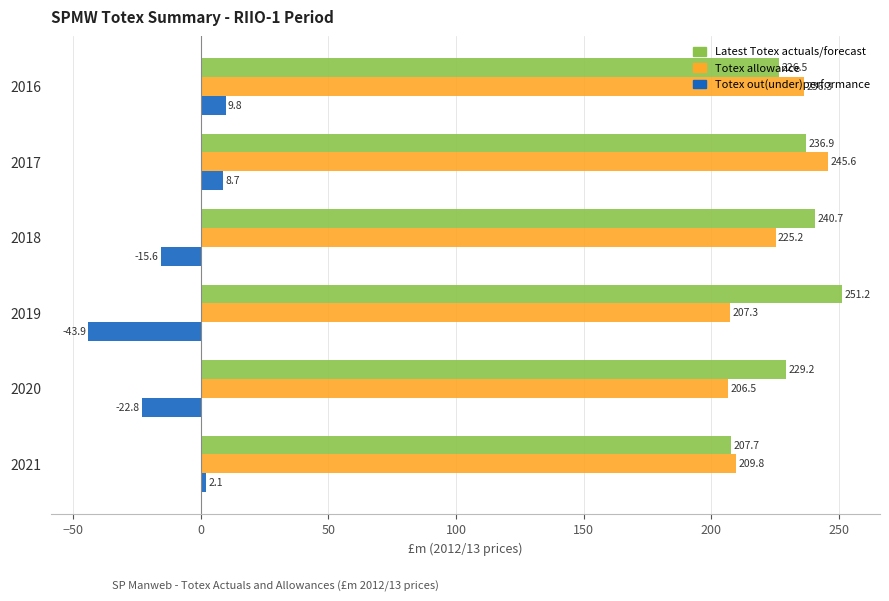

At which category is the sum across all series the highest?

2017